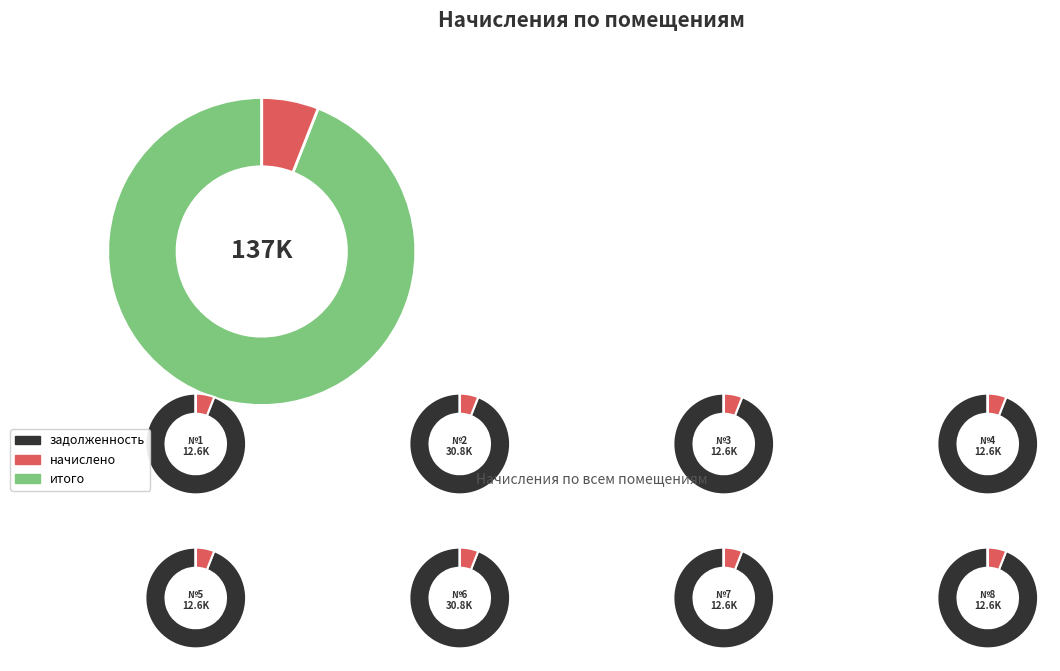

Do 2 and 8 together represent more than half of the pie?

No